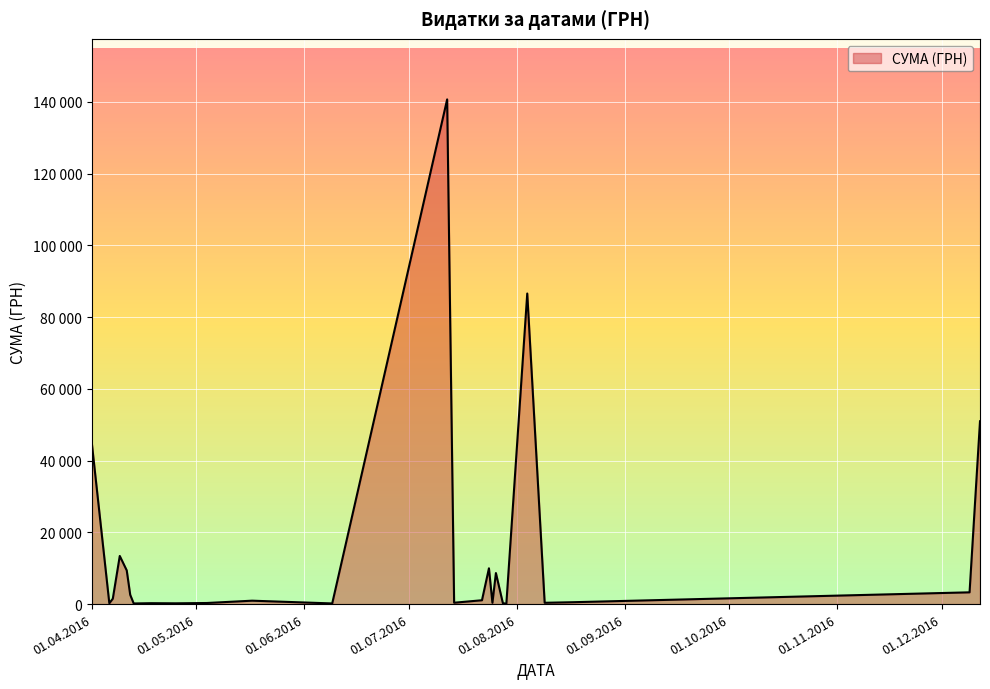

Rank the categories by value from lowest to highest.

16, 11, 25, 20, 36, 23, 37, 24, 12, 22, 14, 9, 31, 18, 35, 8, 26, 34, 21, 17, 27, 33, 7, 5, 32, 29, 28, 2, 1, 4, 30, 0, 13, 3, 15, 6, 38, 39, 10, 19